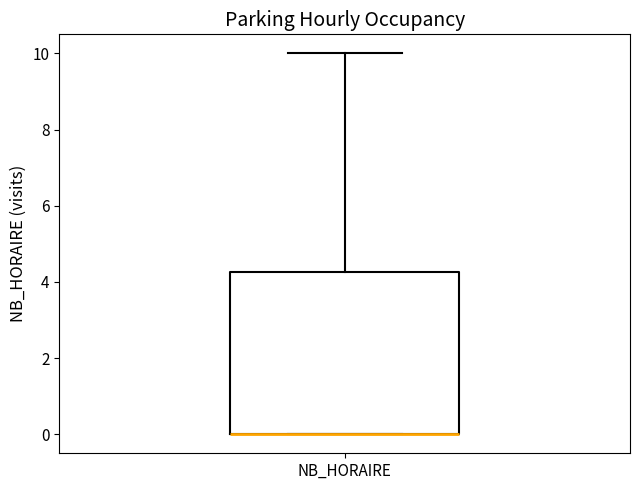

Transcribe this box plot: give where the median line is, the range the box spans, and where the two whiskers end, as read against the y-axis. The values are not printed on the chart, so give them approximately, as read against the axis.

median 0.0 (drawn on the box's lower edge), box 0.0 to 4.2, whiskers 0.0 to 10.0